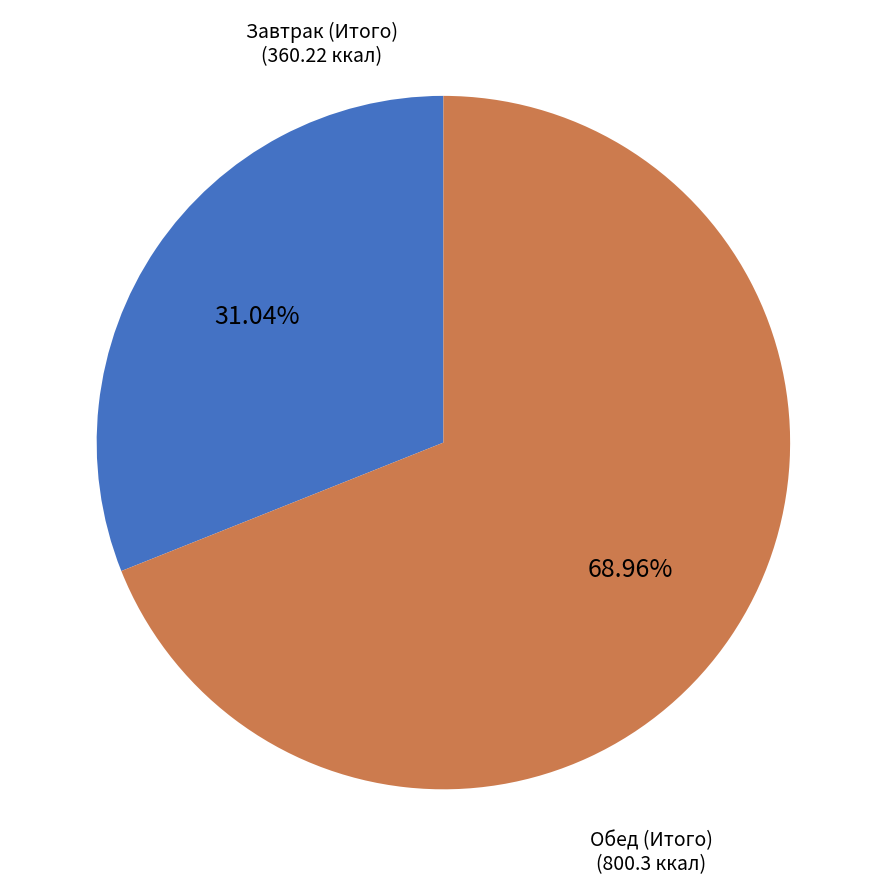

Does any single category account for the majority?

Yes